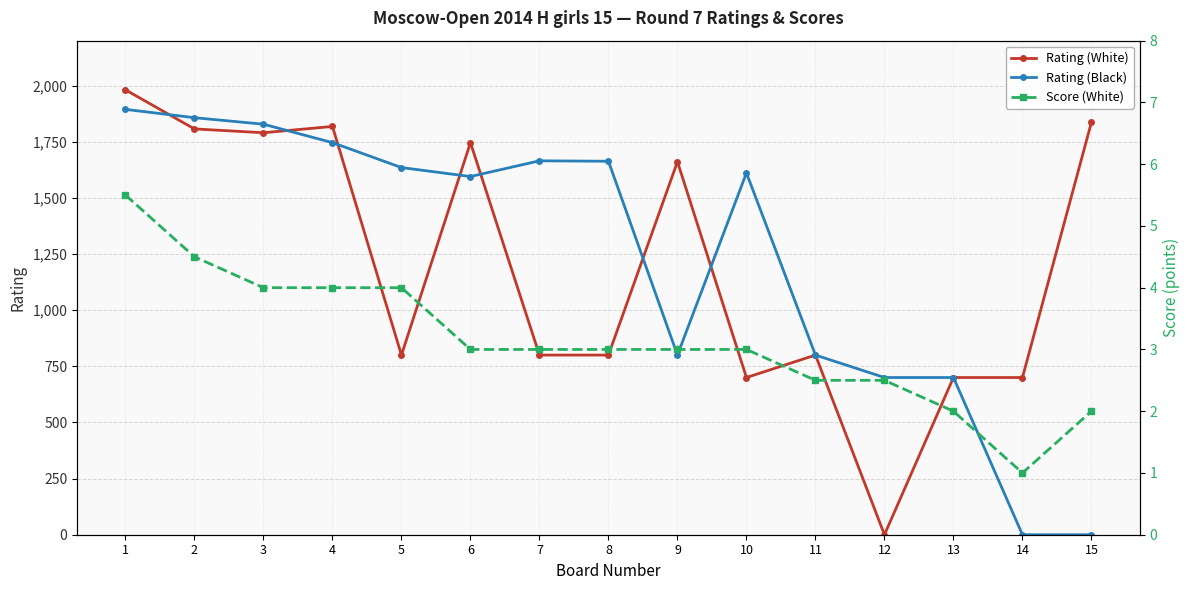

What is the value of the Rating (Black) point at the 6th from the left?

1595